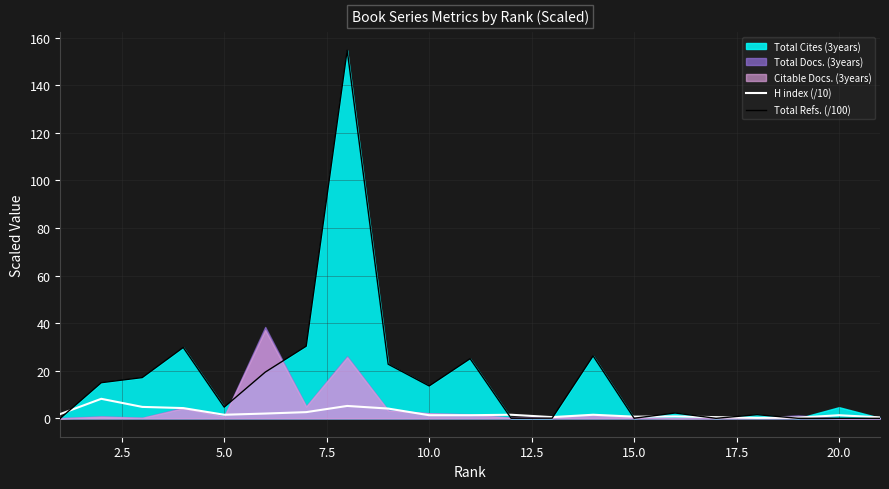

What is the lowest value of the H index (/10) series?

0.2